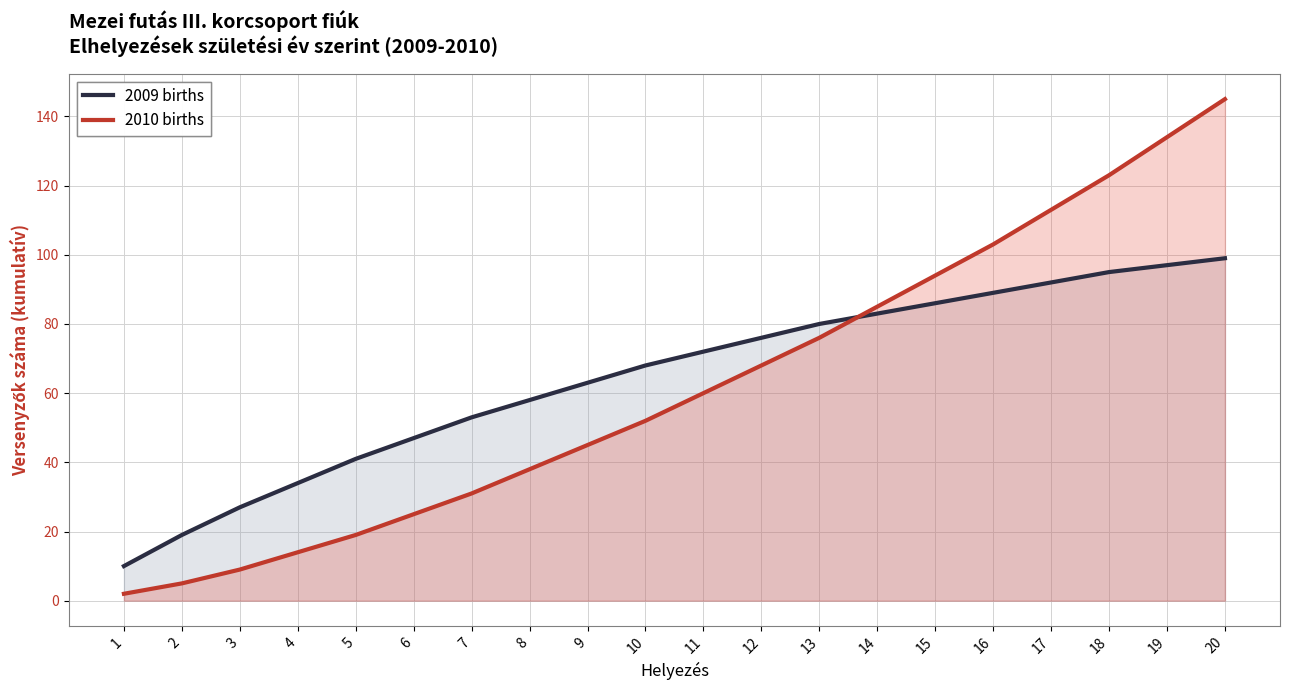

True or false: 2009 births has a value of 110 at 12.

False